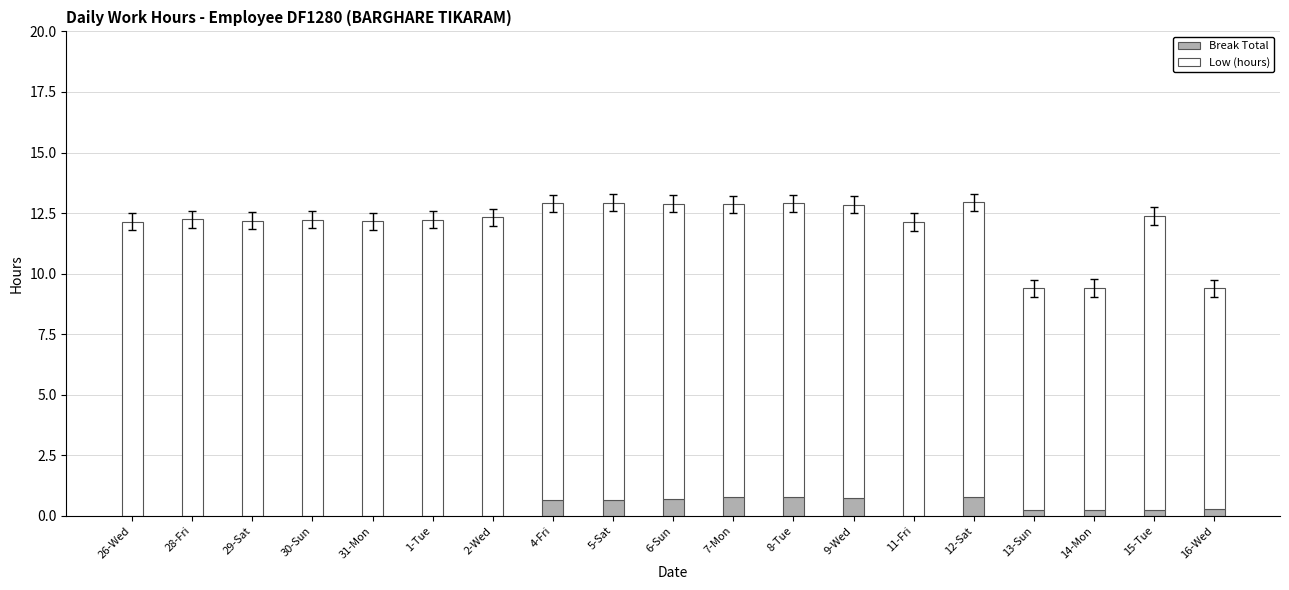

What is the sum of all Break Total values?

6.1